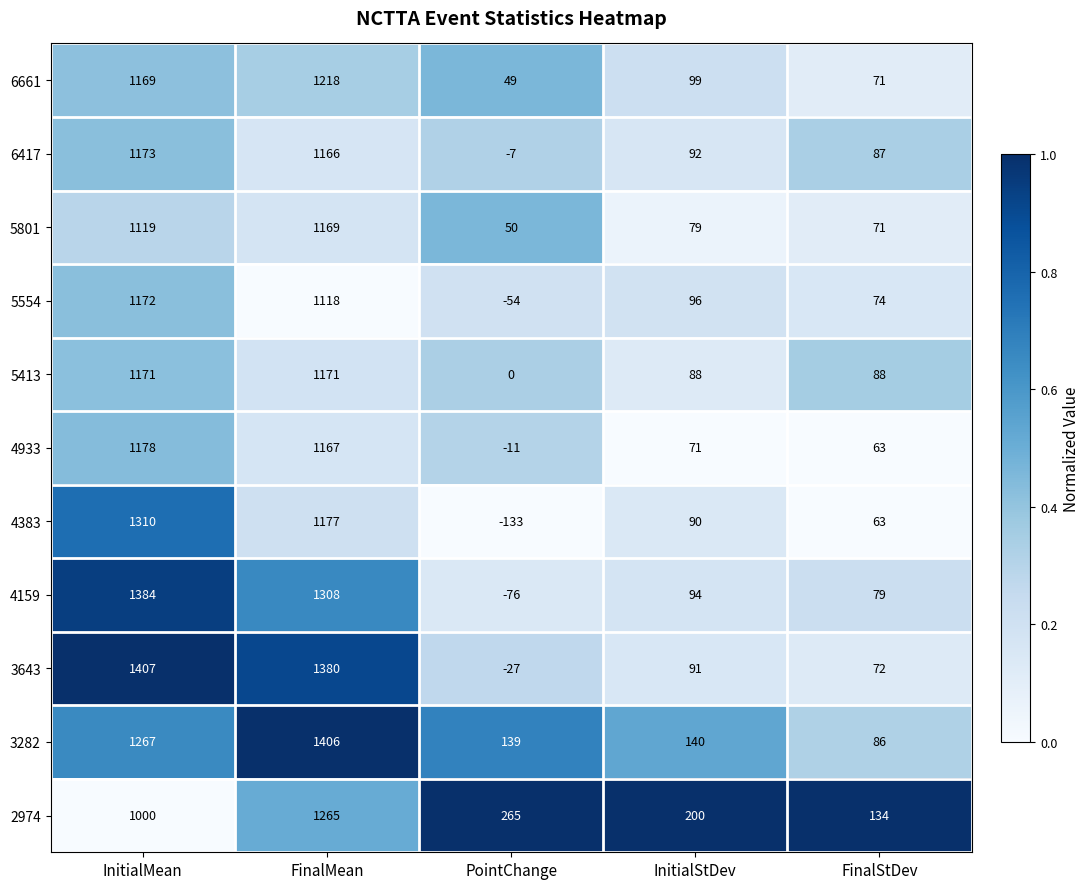

What is the spread (max minus min) of values at InitialMean?

407